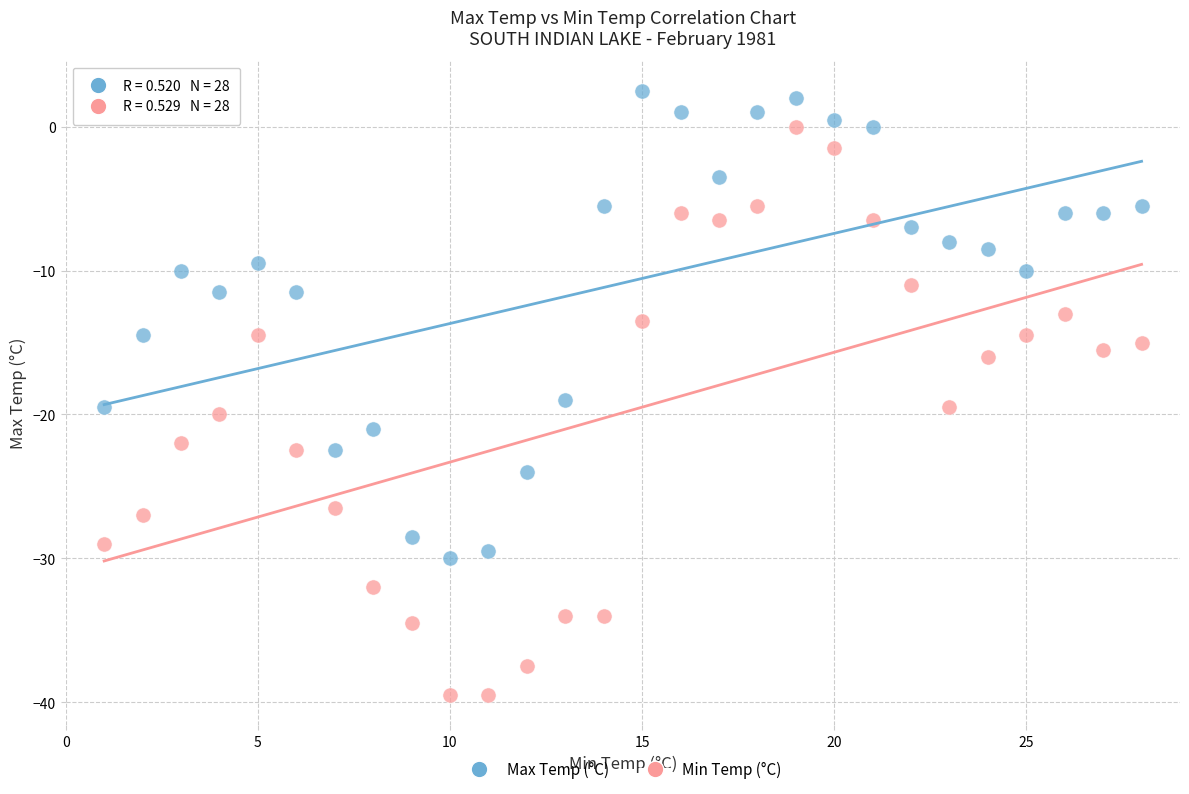

Across all data points, what is the range of X values (max minus min)?

27.0